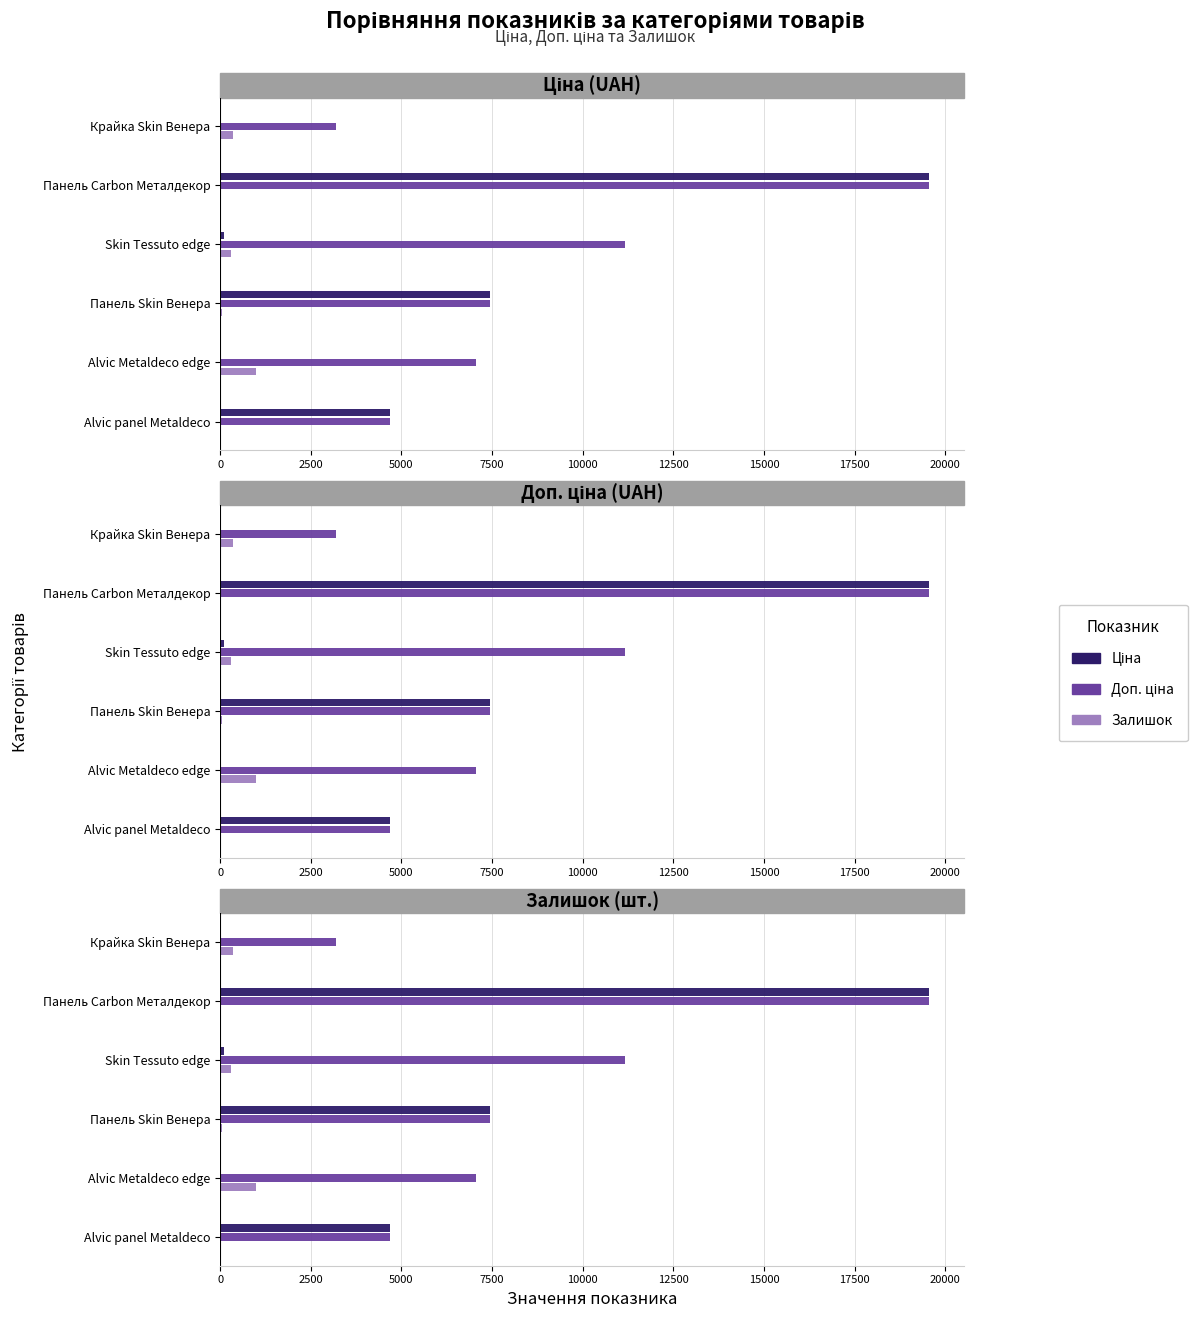

Is it true that Доп. ціна equals 9531.8 at Alvic Metaldeco edge?

False